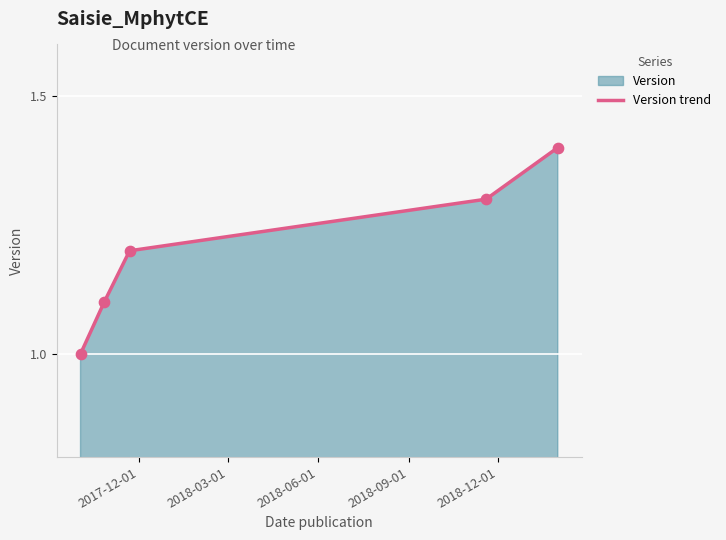

True or false: the data has more than 2 interior local peaks.

False